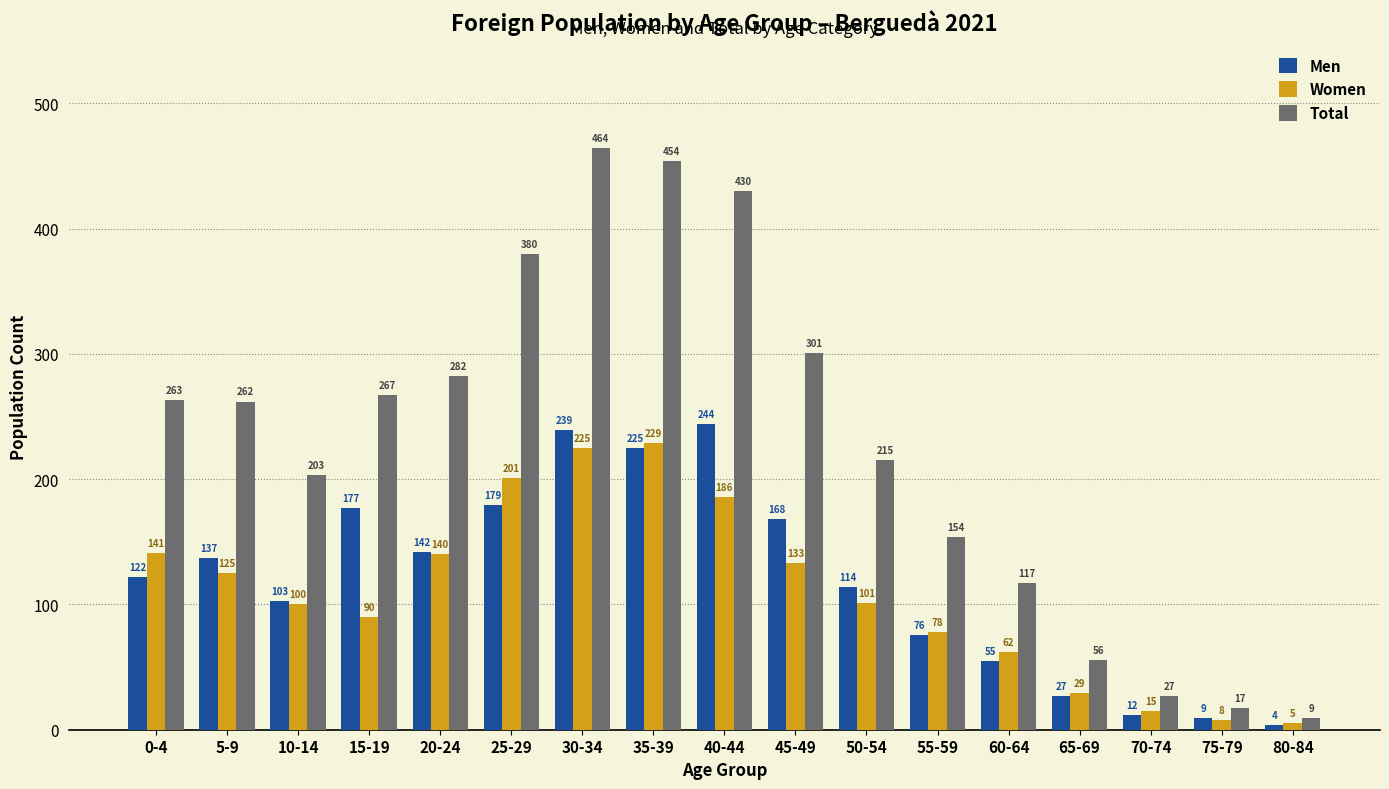

What is the label of the 13th bar from the left?

60-64